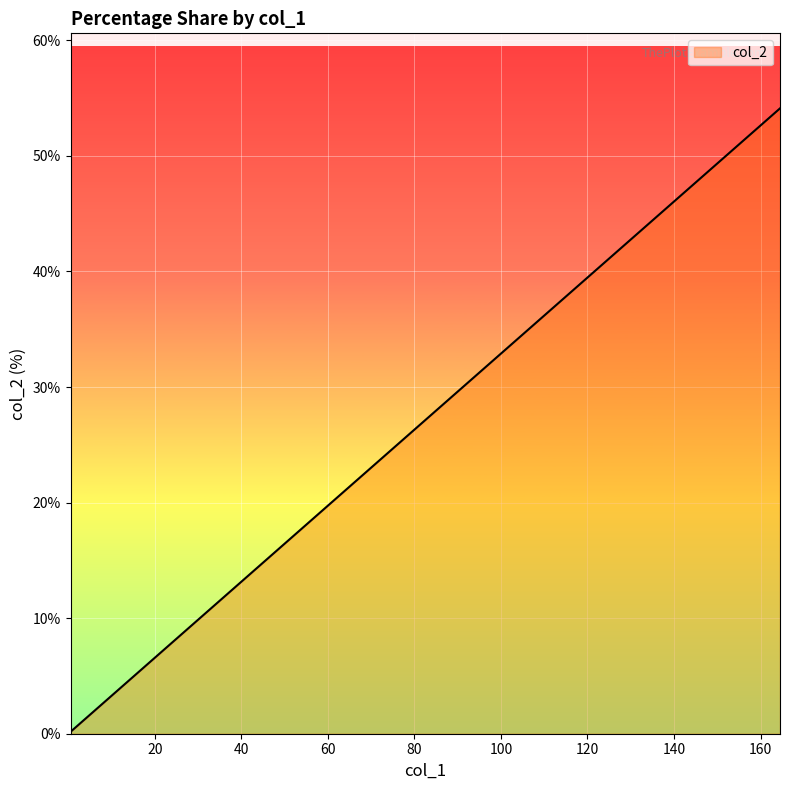

Rank the categories by value from lowest to highest.

0.5, 0.5, 0.5, 0.5, 0.5, 0.5, 1.0, 1.0, 1.0, 1.0, 1.5, 1.5, 2.0, 2.5, 3.0, 3.5, 4.0, 4.0, 5.0, 10.5, 21.0, 74.0, 164.5